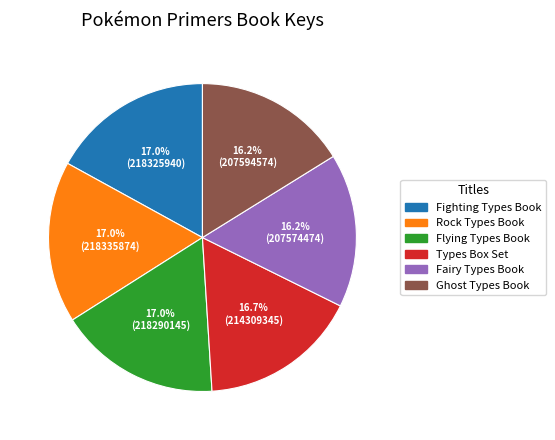

What portion of the pie excludes Flying Types Book?

83.0%